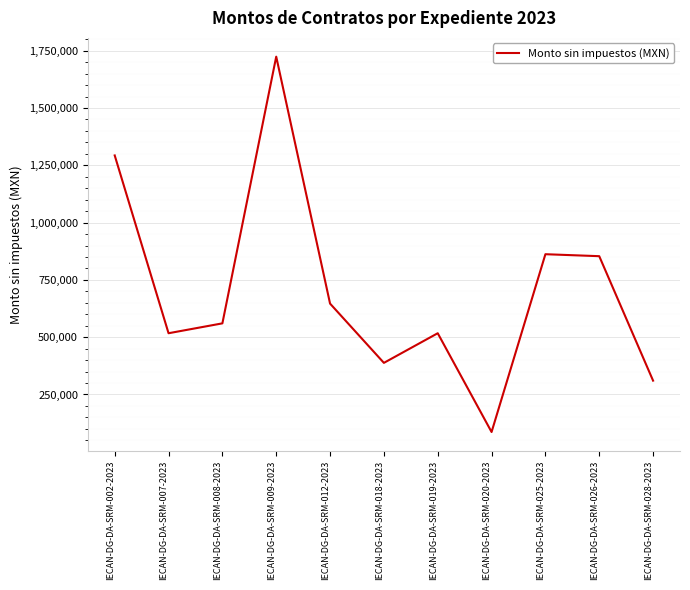

How many interior local valleys (lower than both neighbors) does the data have?

3